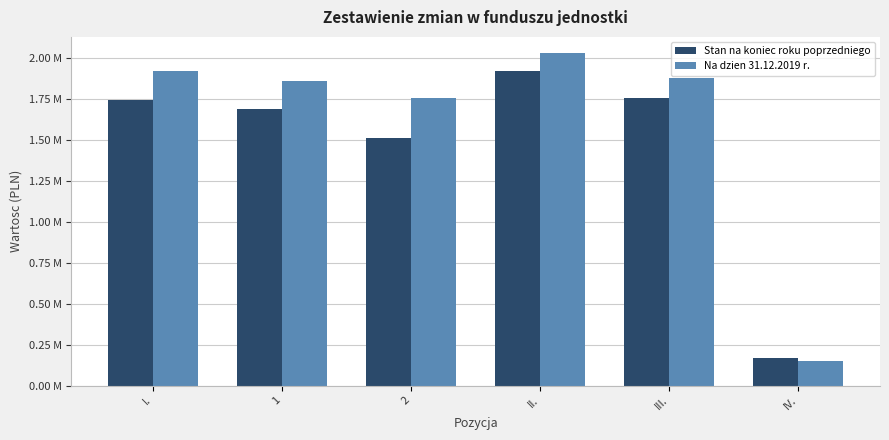

What are all the series names shown in the legend?

Stan na koniec roku poprzedniego, Na dzien 31.12.2019 r.